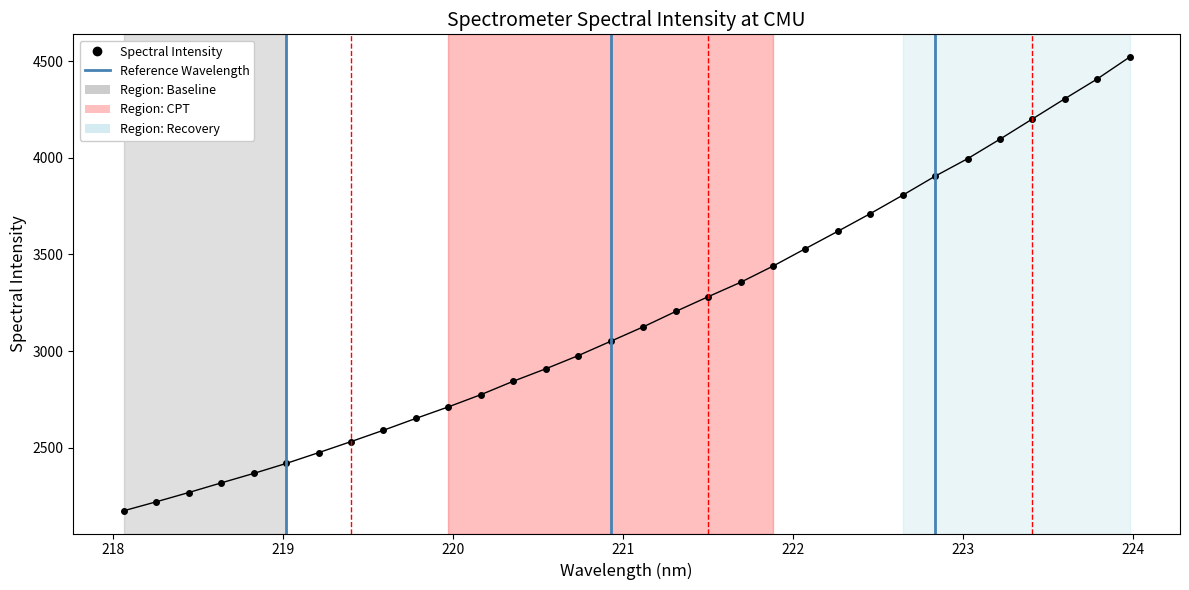

How many lines are shown in the chart?

1